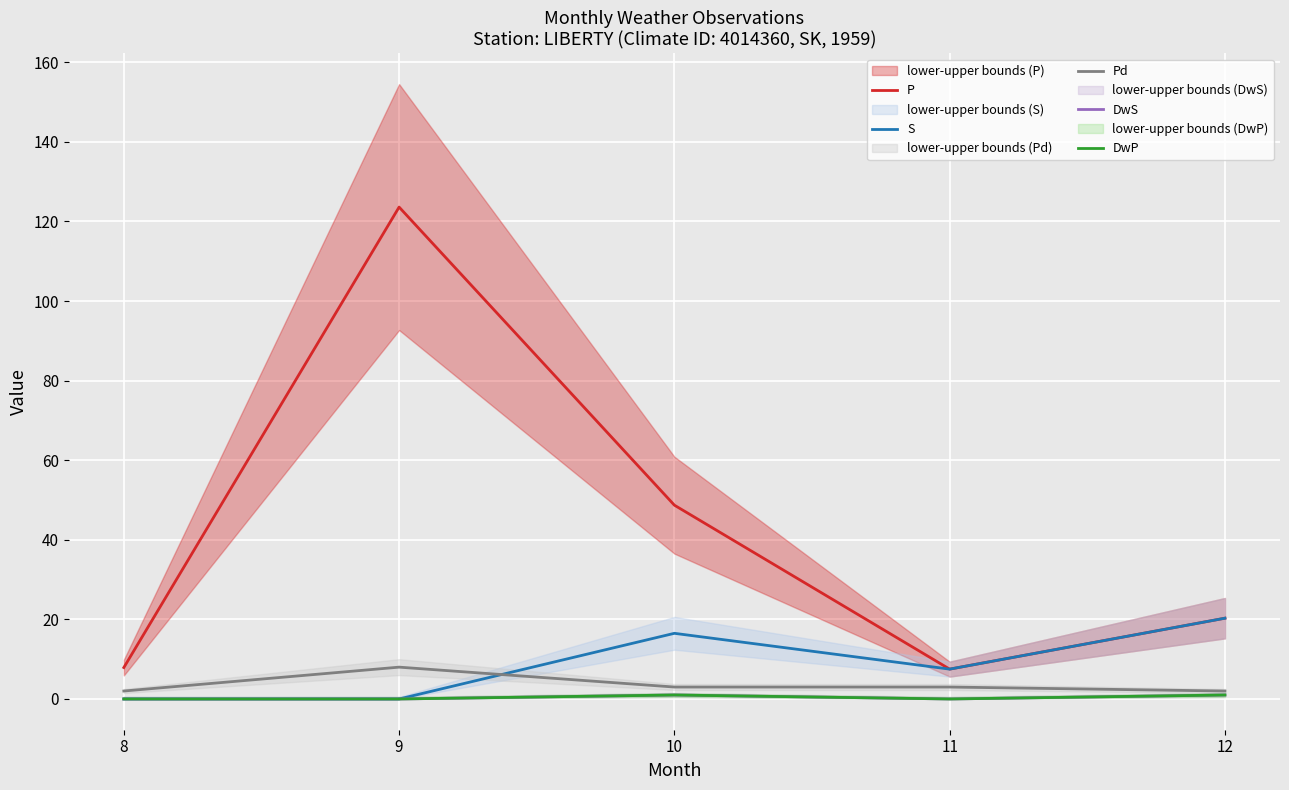

Reading left to right, list all the values displayed in this chart.

P: 8=7.9	9=123.6	10=48.7	11=7.5	12=20.3
S: 8=0.0	9=0.0	10=16.5	11=7.5	12=20.3
Pd: 8=2.0	9=8.0	10=3.0	11=3.0	12=2.0
DwS: 8=0.0	9=0.0	10=1.0	11=0.0	12=1.0
DwP: 8=0.0	9=0.0	10=1.0	11=0.0	12=1.0